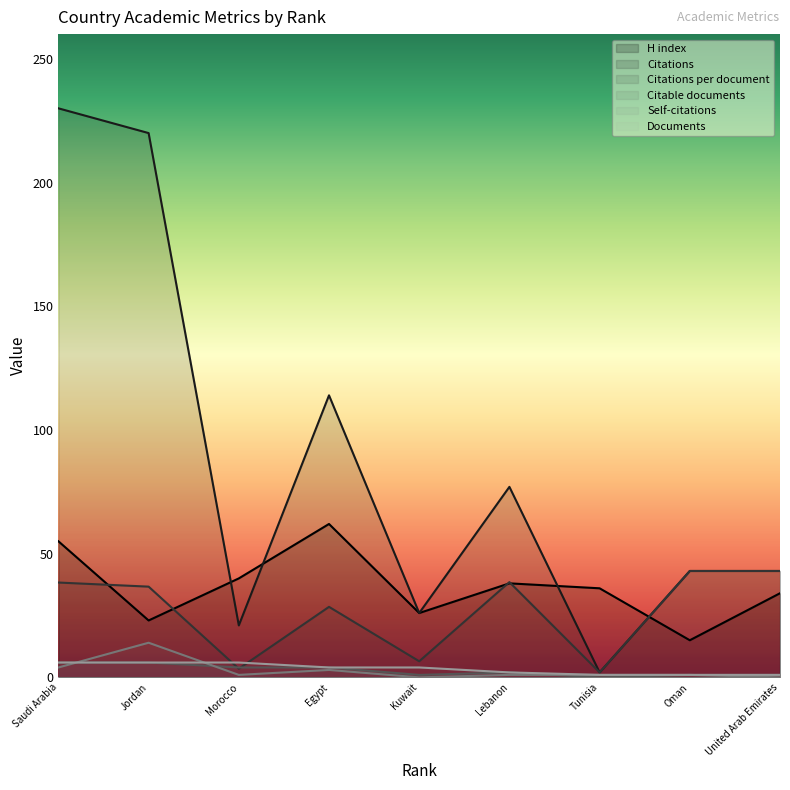

At which label does H index first exceed 36?

Saudi Arabia